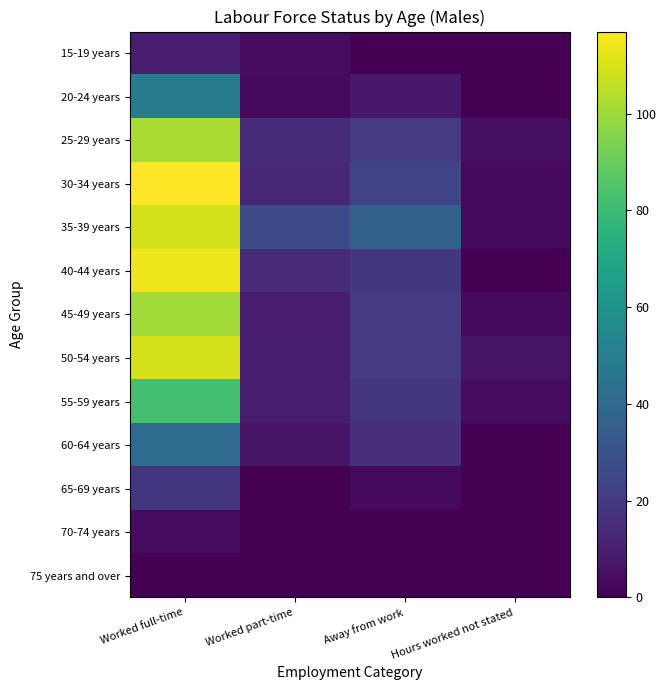

Which series has the largest total across all categories?

35-39 years